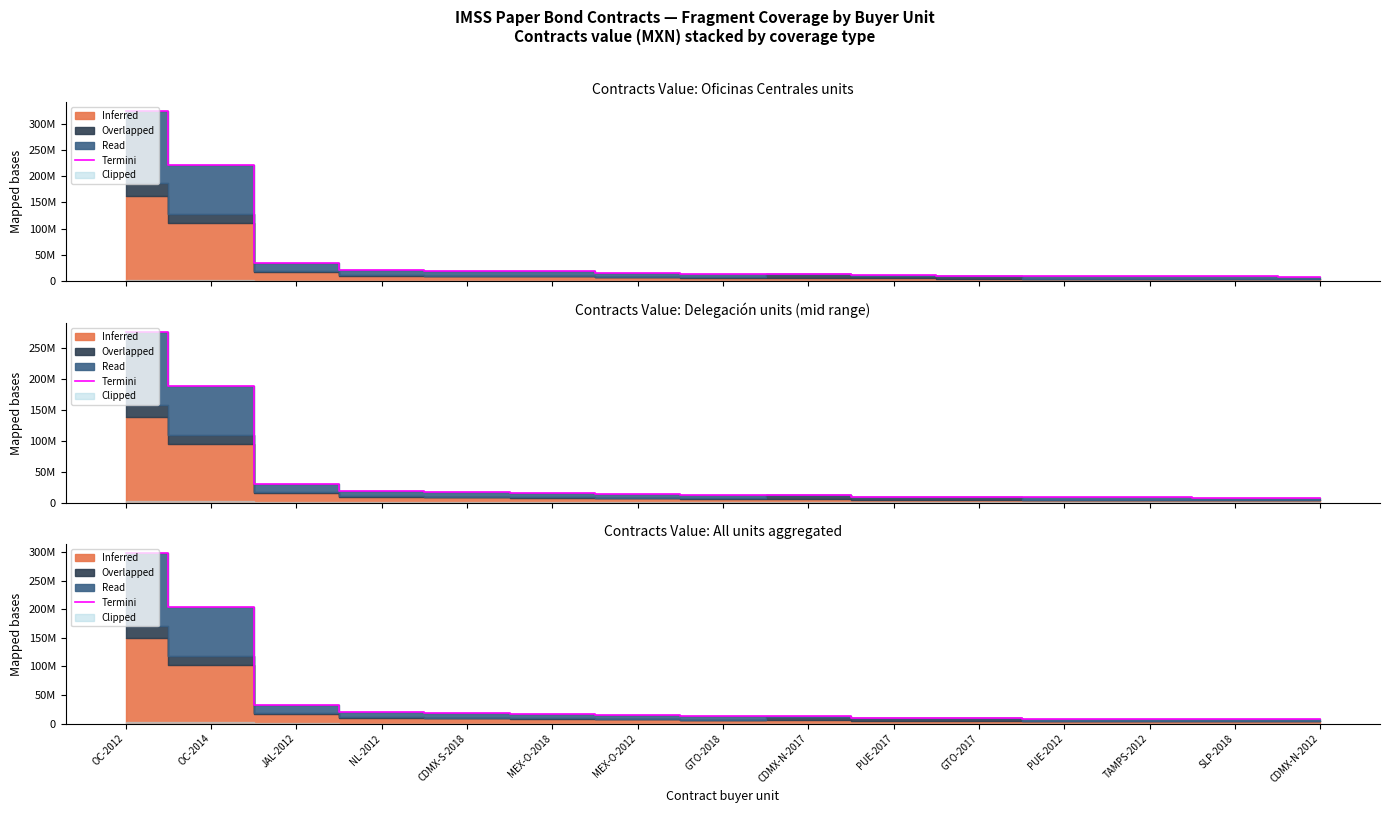

At which label does the data first exceed 13182563?

OC-2012